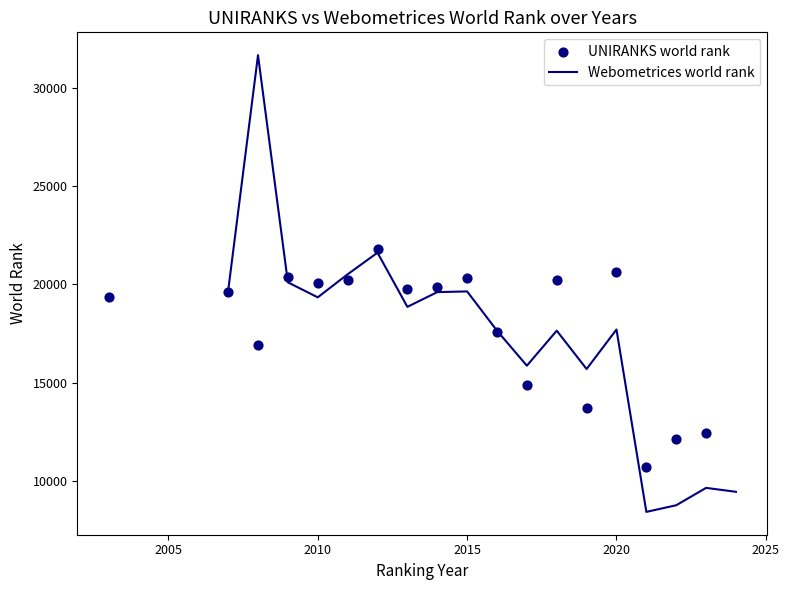

What are all the series names shown in the legend?

Webometrices world rank, UNIRANKS world rank